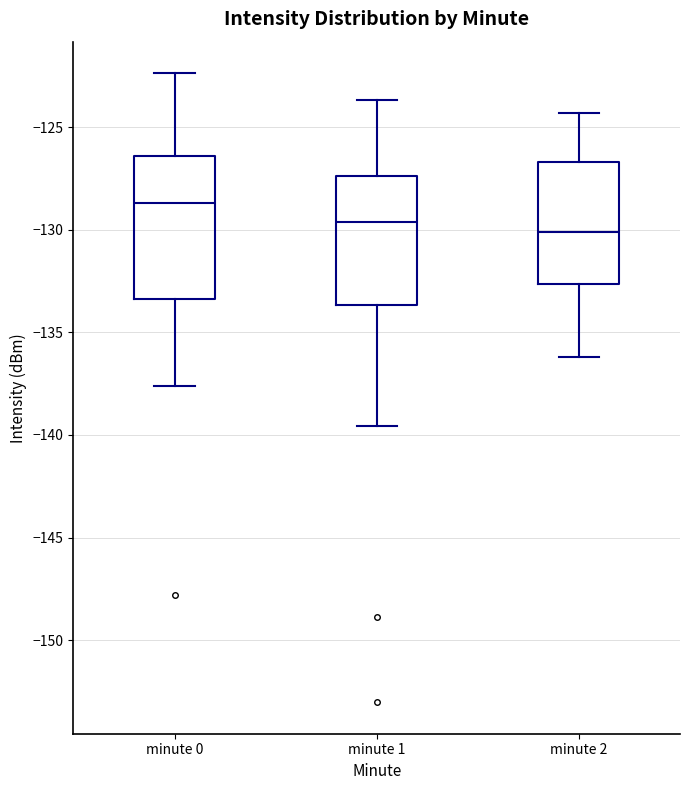

Reading left to right, transcribe this box plot: for each box, give where its median line is, the range the box spans, and where its two whiskers end, as read against the y-axis. The values are not printed on the chart, so give them approximately, as read against the axis.

minute 0: median -128.5, box -133.5 to -126.5, whiskers -137.5 to -122.5
minute 1: median -129.5, box -133.5 to -127.5, whiskers -139.5 to -123.5
minute 2: median -130.0, box -132.5 to -126.5, whiskers -136.0 to -124.5